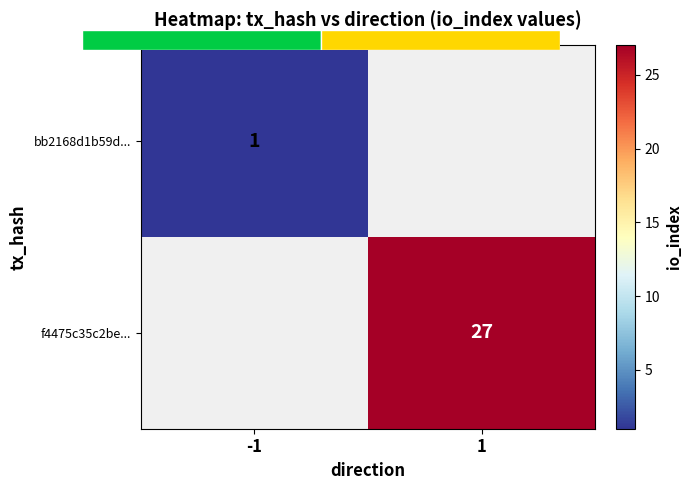

Between -1 and 1, which is larger?

1